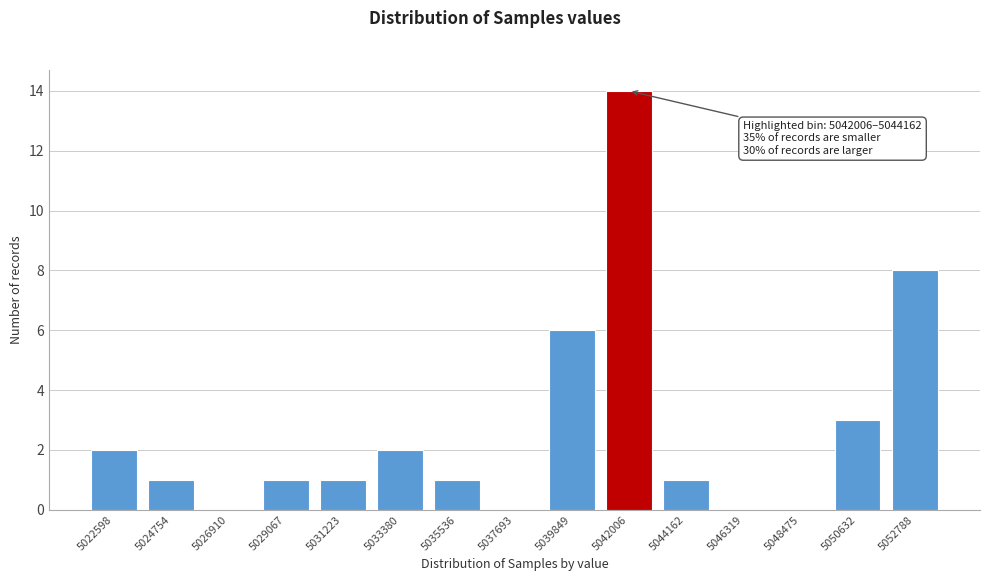

Reading left to right, what are all the values shown in this chart?

5022598=2	5024754=1	5026910=0	5029067=1	5031223=1	5033380=2	5035536=1	5037693=0	5039849=6	5042006=14	5044162=1	5046319=0	5048475=0	5050632=3	5052788=8